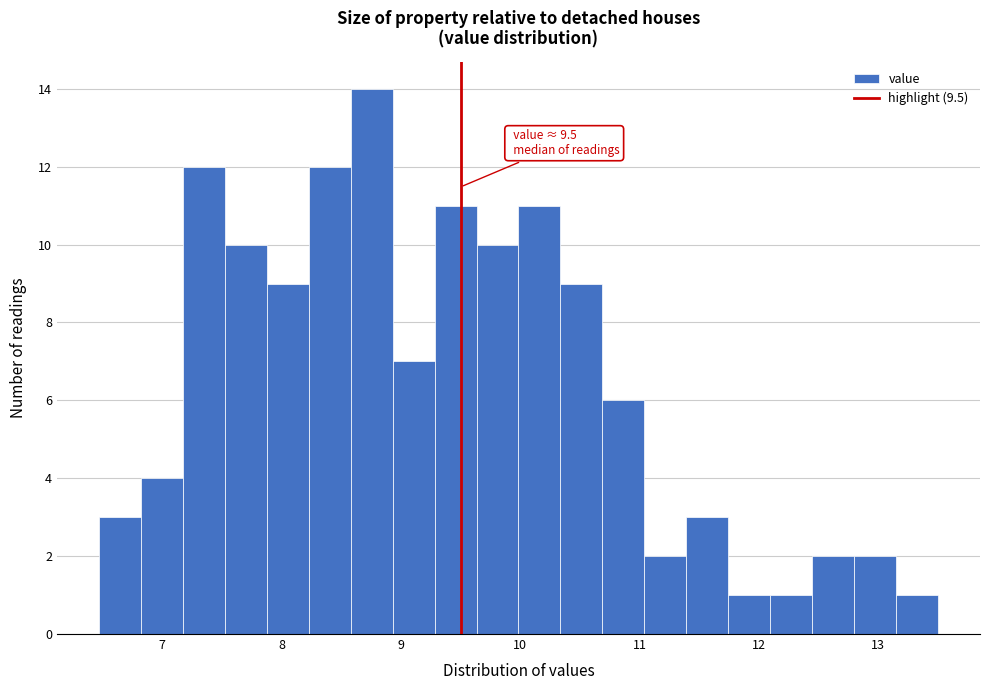

Read against the x-axis, roughly where is the centre of the tallest bar?

8.8